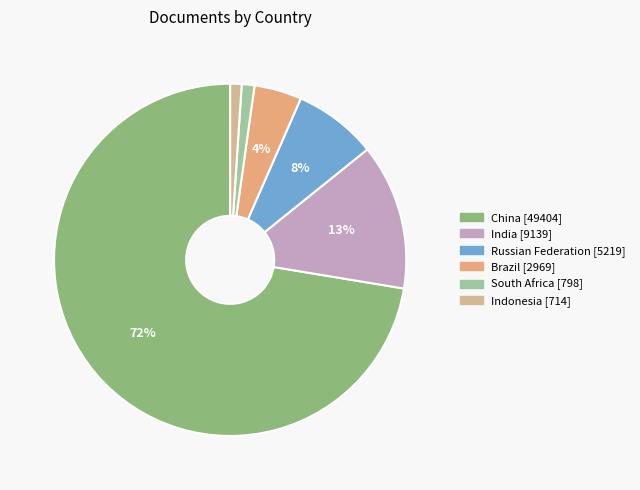

To the nearest percent, what portion does Indonesia represent?

1%